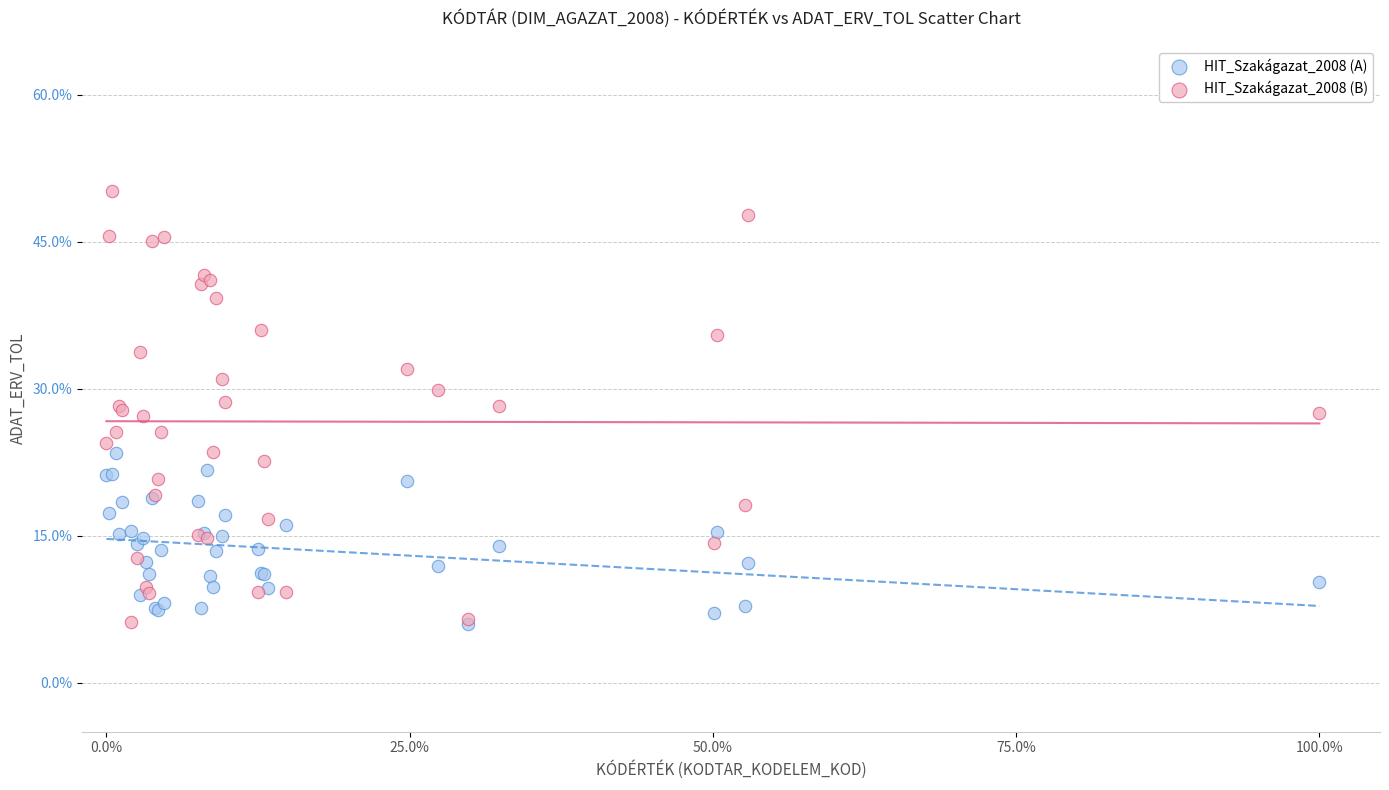

What are all the series names shown in the legend?

HIT_Szakágazat_2008 (A), HIT_Szakágazat_2008 (B)